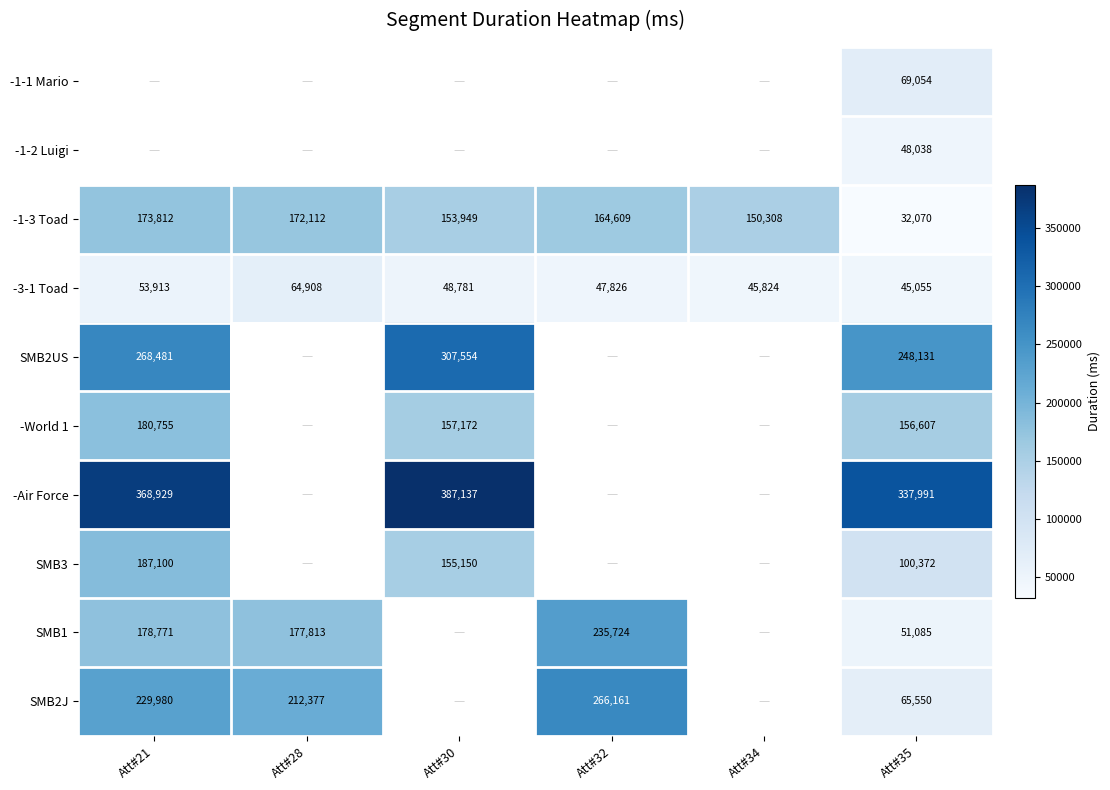

Which label corresponds to the largest value in the chart?

Att#30